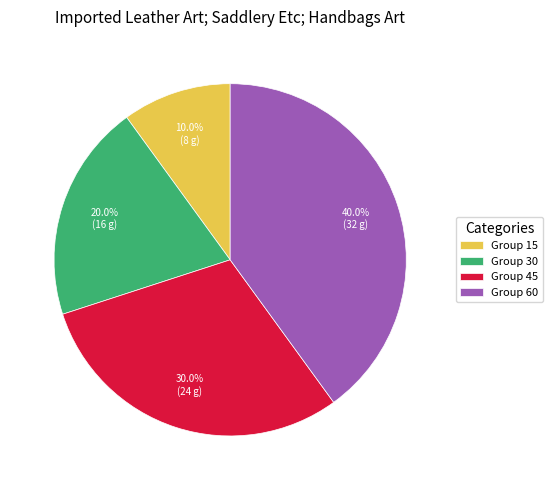

Count the number of slices in the pie.

4